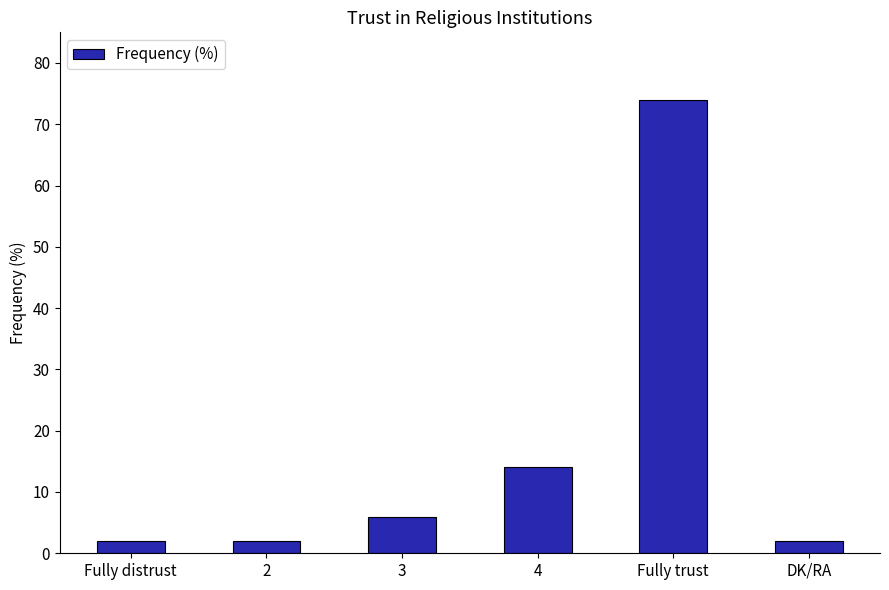

Approximately how many times larger is the value at 4 compared to DK/RA?

7.0